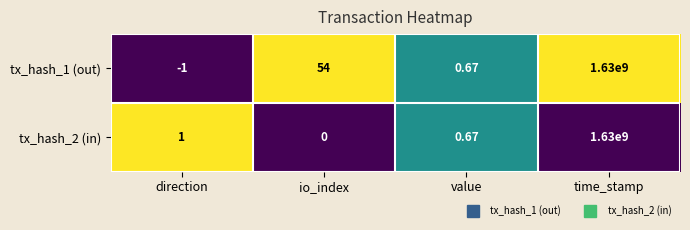

At which category does the chart reach its peak across all series?

time_stamp